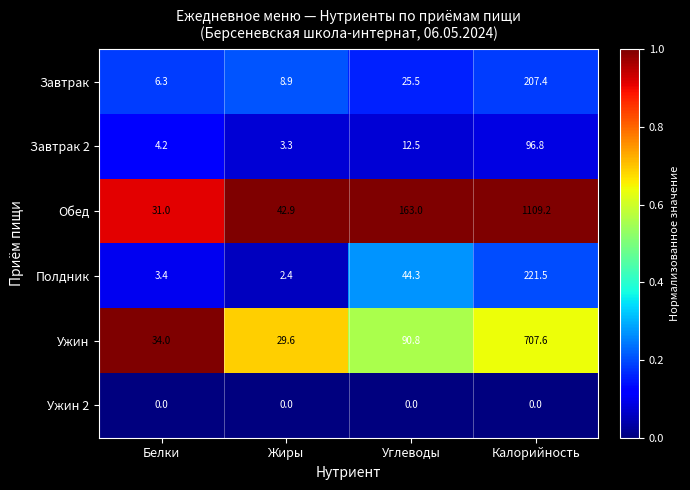

Which series has the largest total across all categories?

Обед